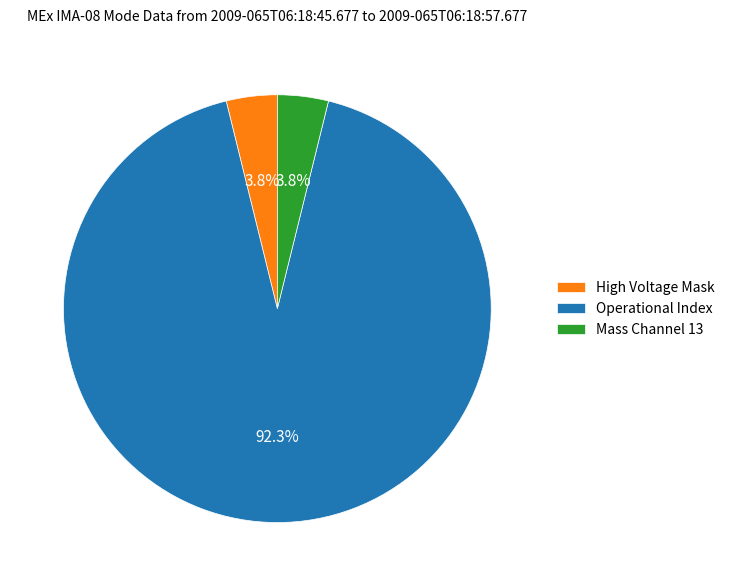

How much of the chart is everything except Mass Channel 13?

96.2%